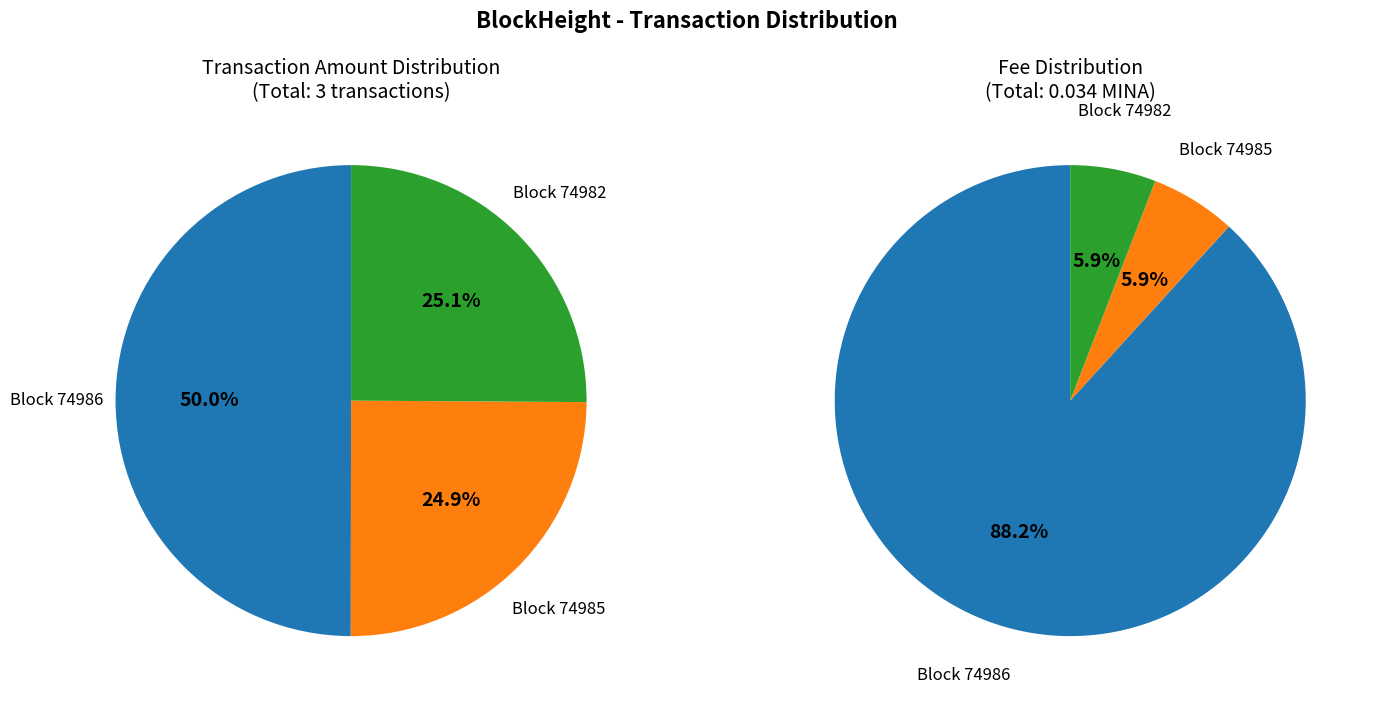

What is the largest slice in the pie chart?

74986